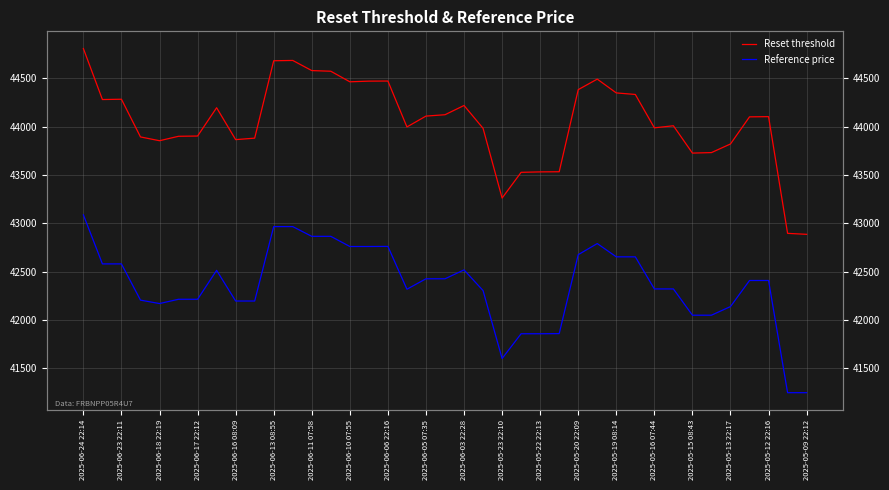

True or false: Reference price has a value of 42677.2 at 2025-05-20 22:09.

True